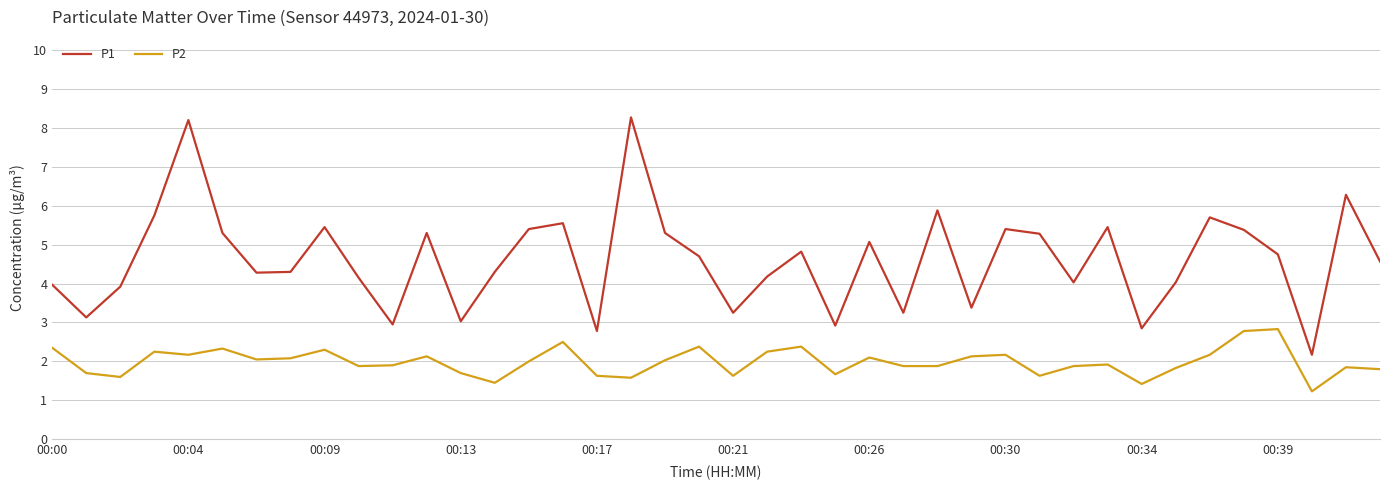

What is the minimum value shown in the chart?

1.2